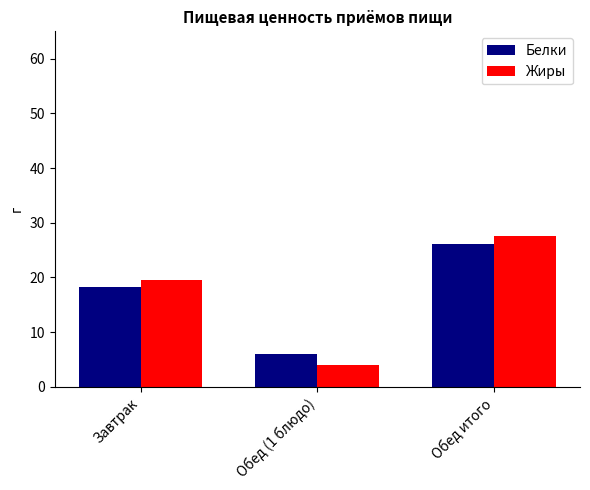

What value does the Жиры series have at Завтрак?

19.6